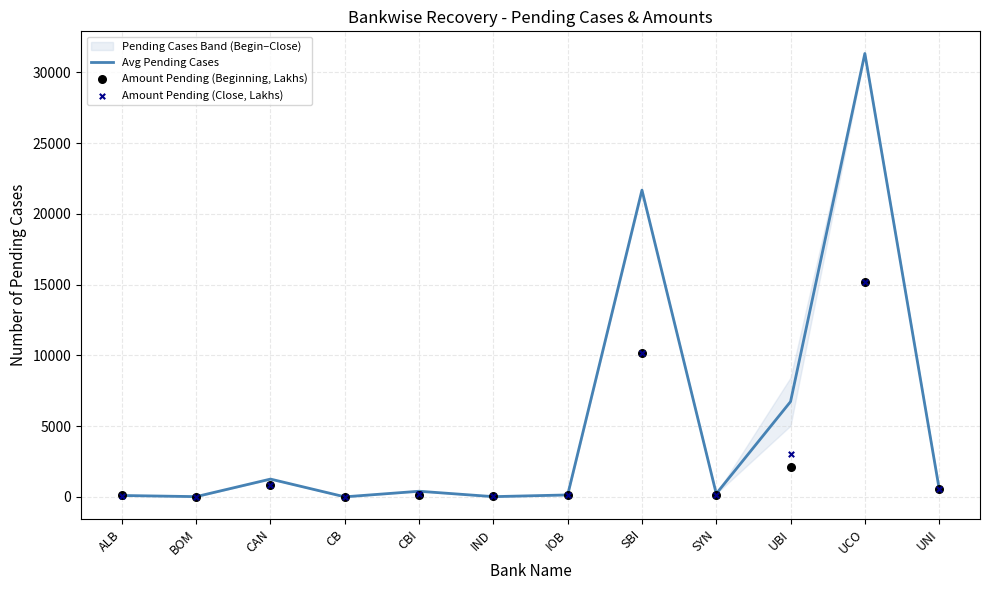

At how many categories does at least one series exceed 29835?

1